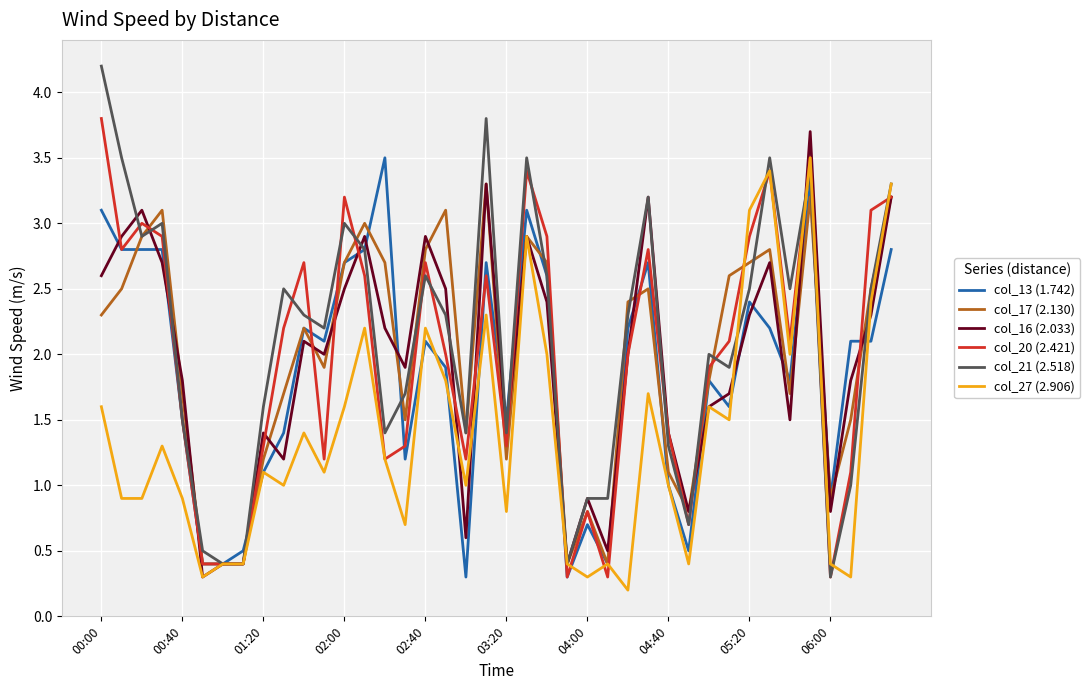

Which series has the widest spread of values?

col_21 (2.518)